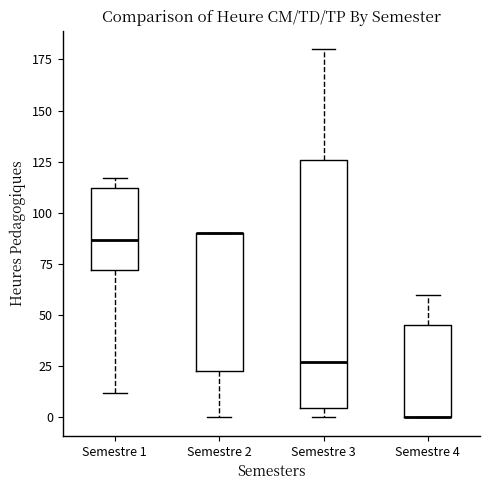

Reading left to right, read every box against the y-axis: the position of its median line, the range the box covers, and the ends of its whiskers. The values are not printed on the chart, so give them approximately, as read against the axis.

Semestre 1: median 85, box 70 to 110, whiskers 10 to 115
Semestre 2: median 90 (drawn on the box's upper edge), box 25 to 90, whiskers 0 to 90
Semestre 3: median 25, box 5 to 125, whiskers 0 to 180
Semestre 4: median 0 (drawn on the box's lower edge), box 0 to 45, whiskers 0 to 60